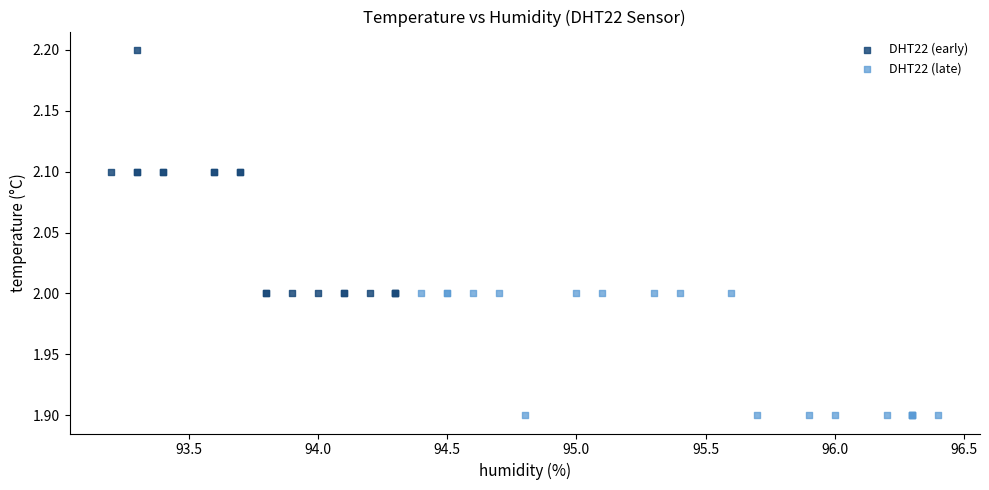

Which series reaches the minimum Y coordinate?

DHT22 (late)